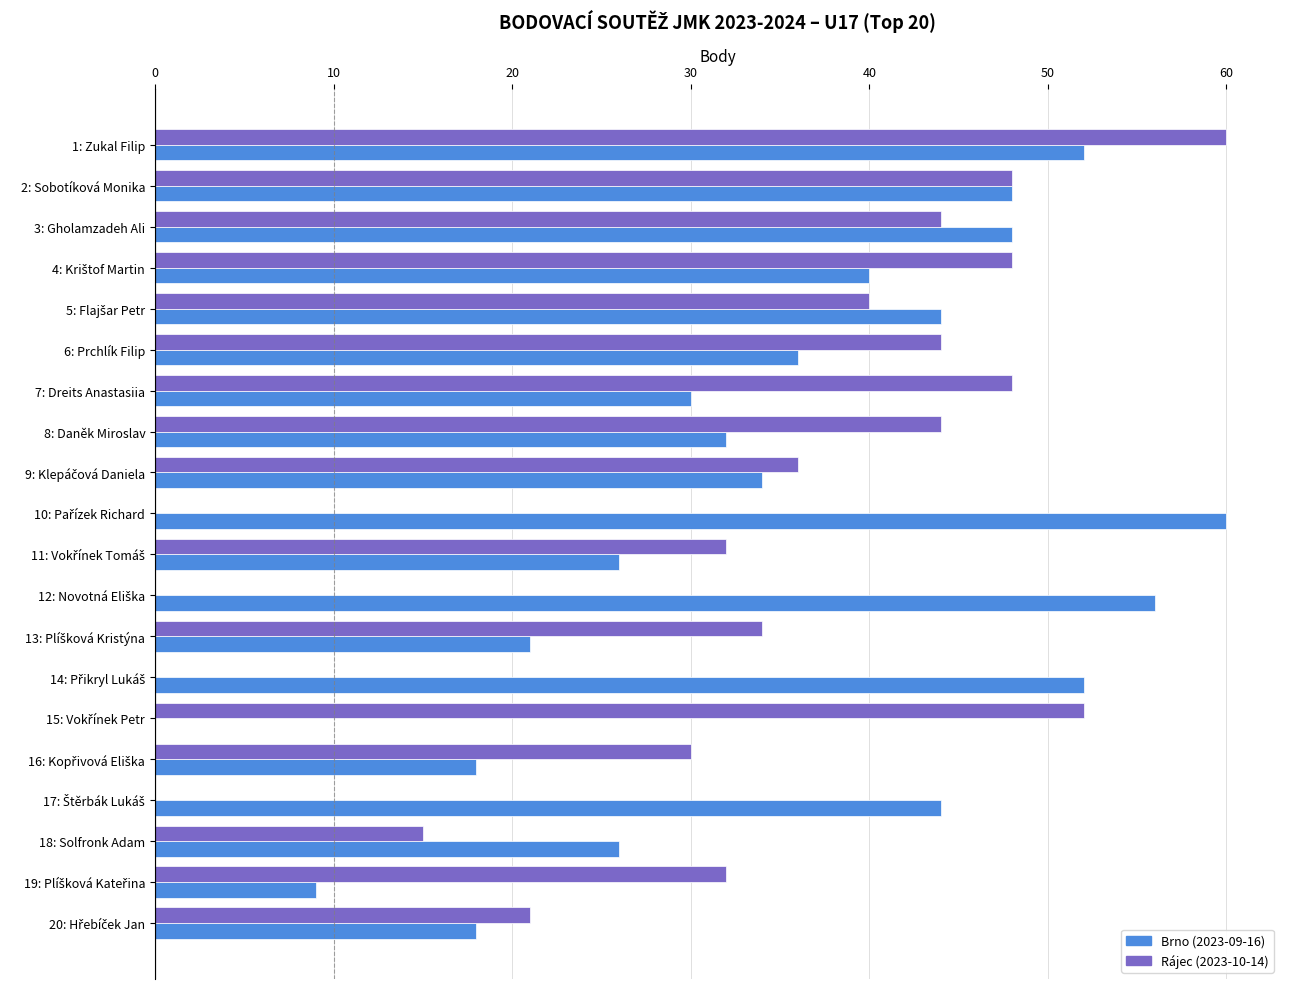

What are all the series names shown in the legend?

Brno (2023-09-16), Rájec (2023-10-14)